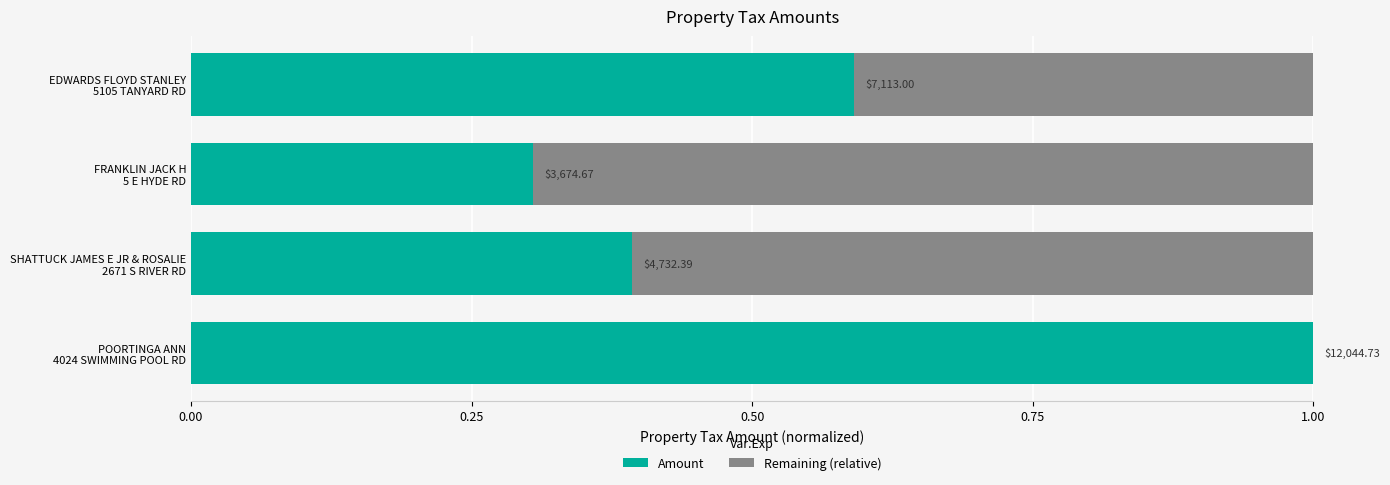

What is the lowest value of the Amount series?

0.3